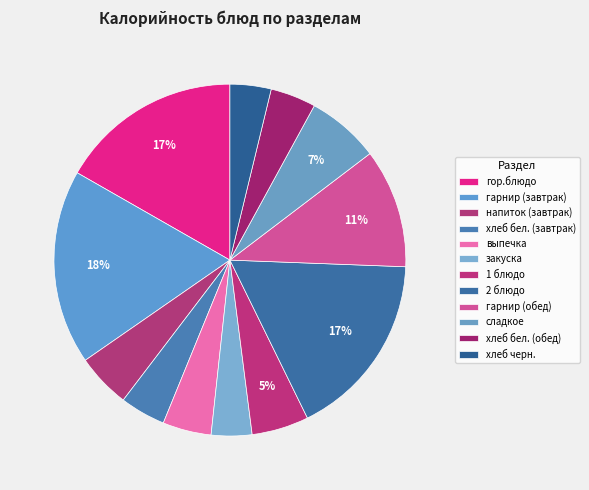

Rank the categories by value from lowest to highest.

закуска, хлеб черн., хлеб бел. (завтрак), хлеб бел. (обед), выпечка, напиток (завтрак), 1 блюдо, сладкое, гарнир (обед), гор.блюдо, 2 блюдо, гарнир (завтрак)